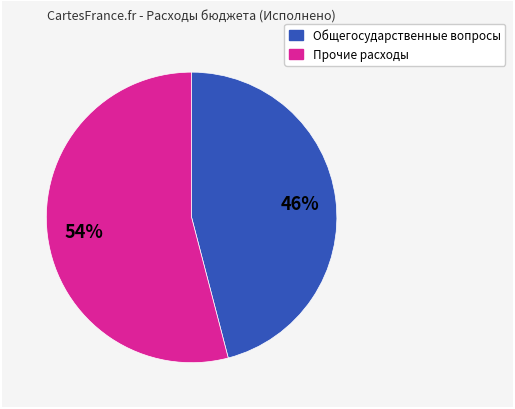

Is there a majority slice in this chart?

Yes